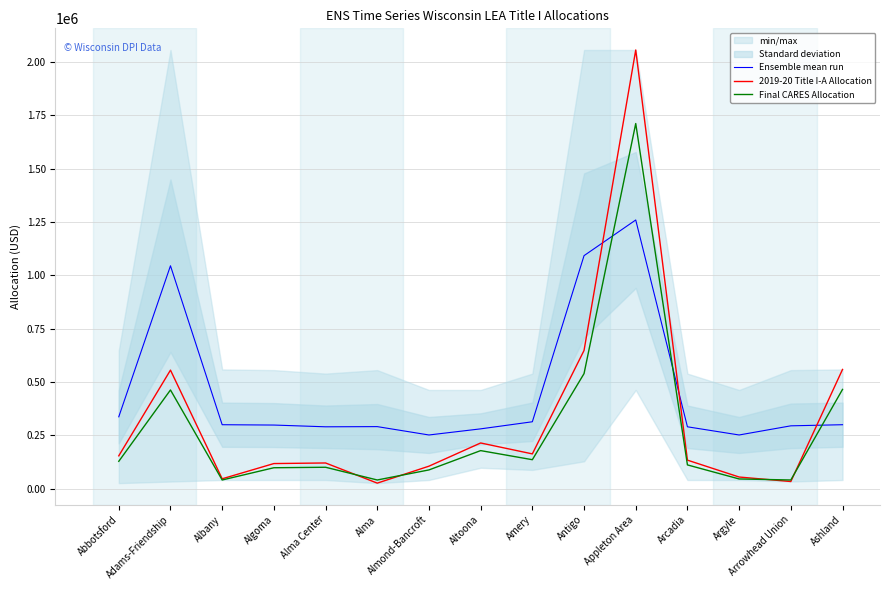

How many intersections are there between Final CARES Allocation and Ensemble mean run?

3